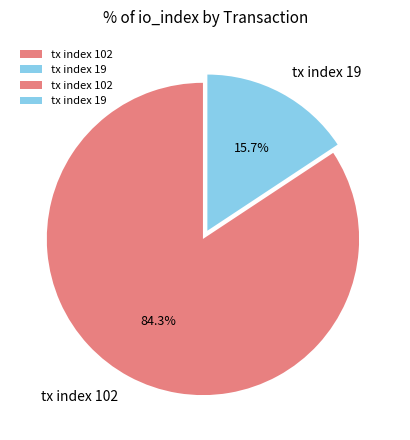

To the nearest percent, what is the combined percentage of tx index 19 and tx index 102?

100%